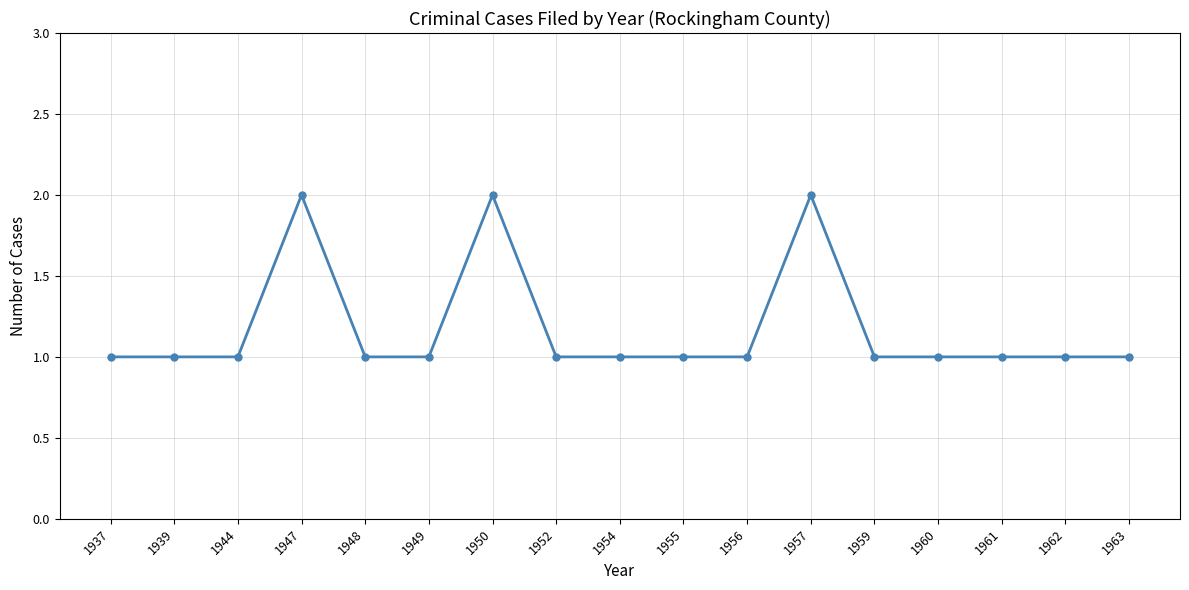

What is the average value?

1